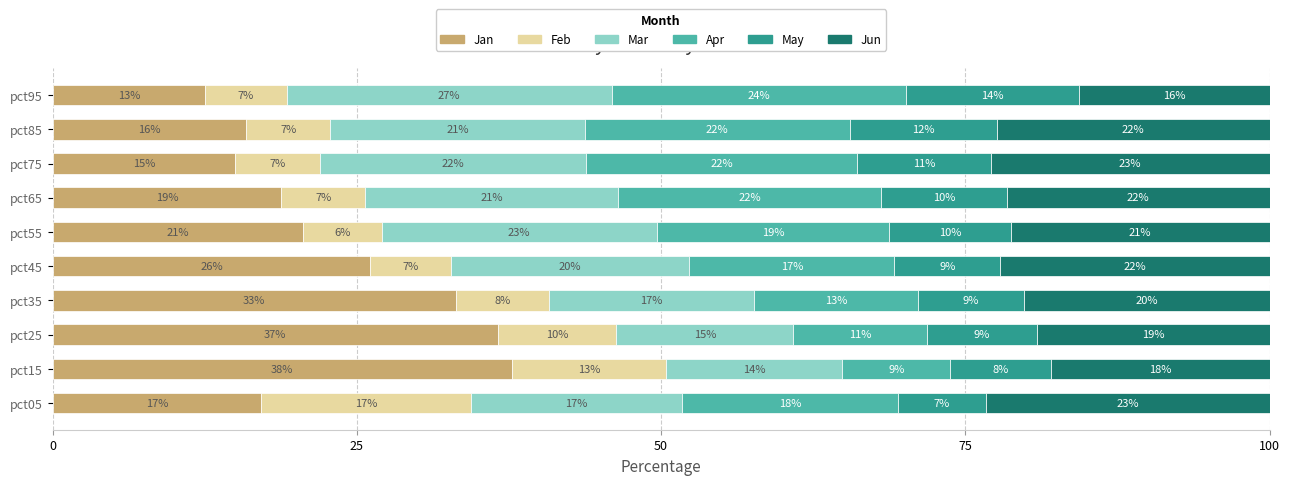

True or false: Jan has a value of 36.6 at pct25.

True